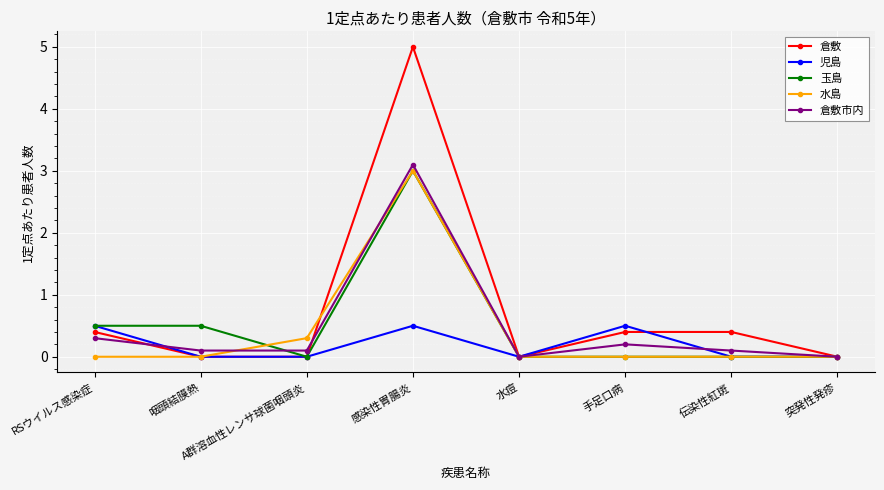

What are all the series names shown in the legend?

倉敷, 児島, 玉島, 水島, 倉敷市内